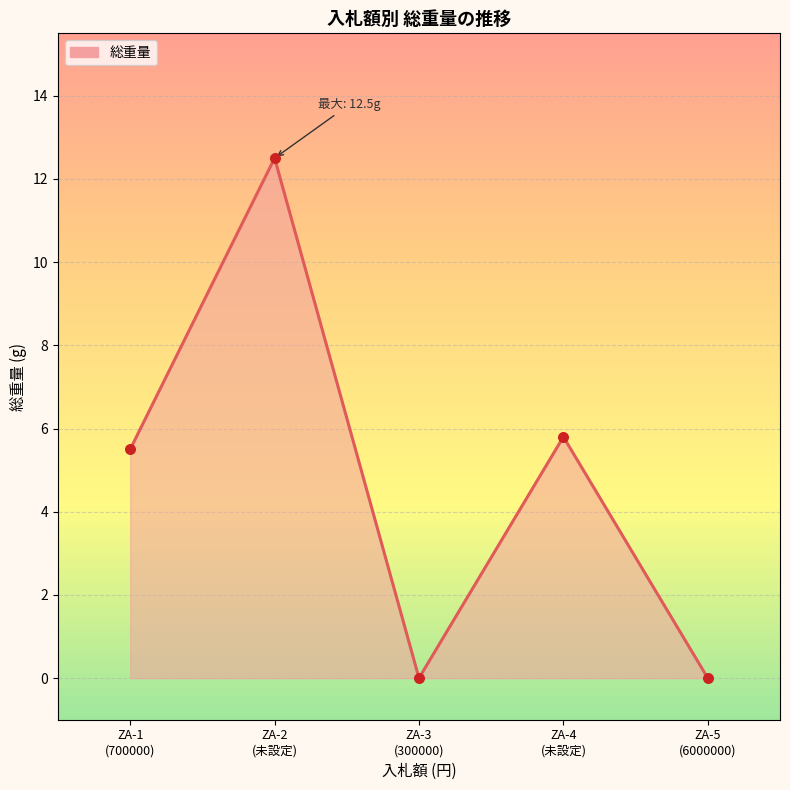

What is the change in value from ZA-2
(未設定) to ZA-5
(6000000)?

-12.5